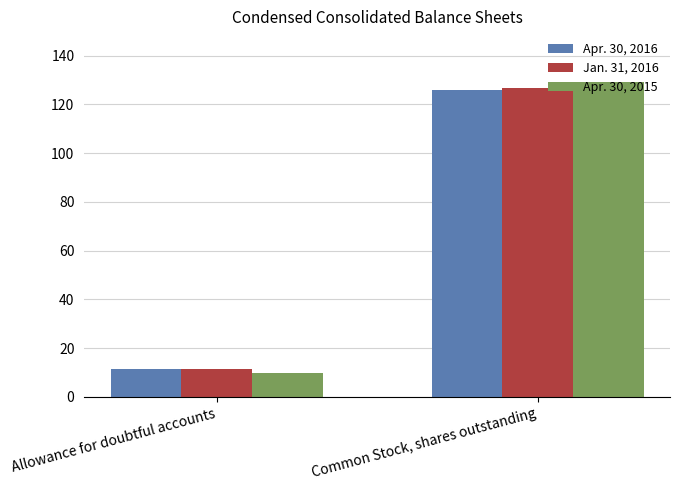

Is it true that Apr. 30, 2016 equals 39.3 at Common Stock, shares outstanding?

False